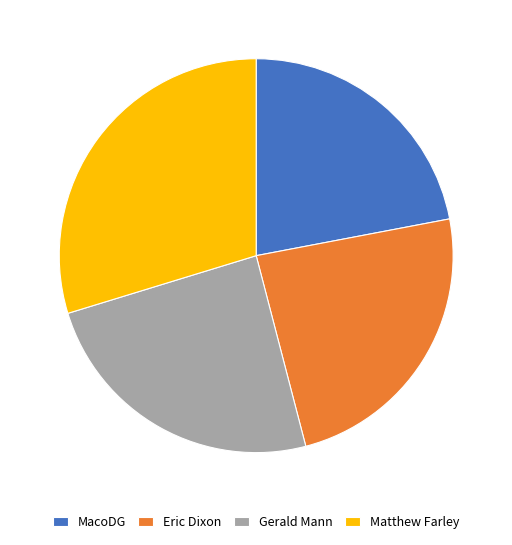

Is there any slice that represents more than half of the pie?

No